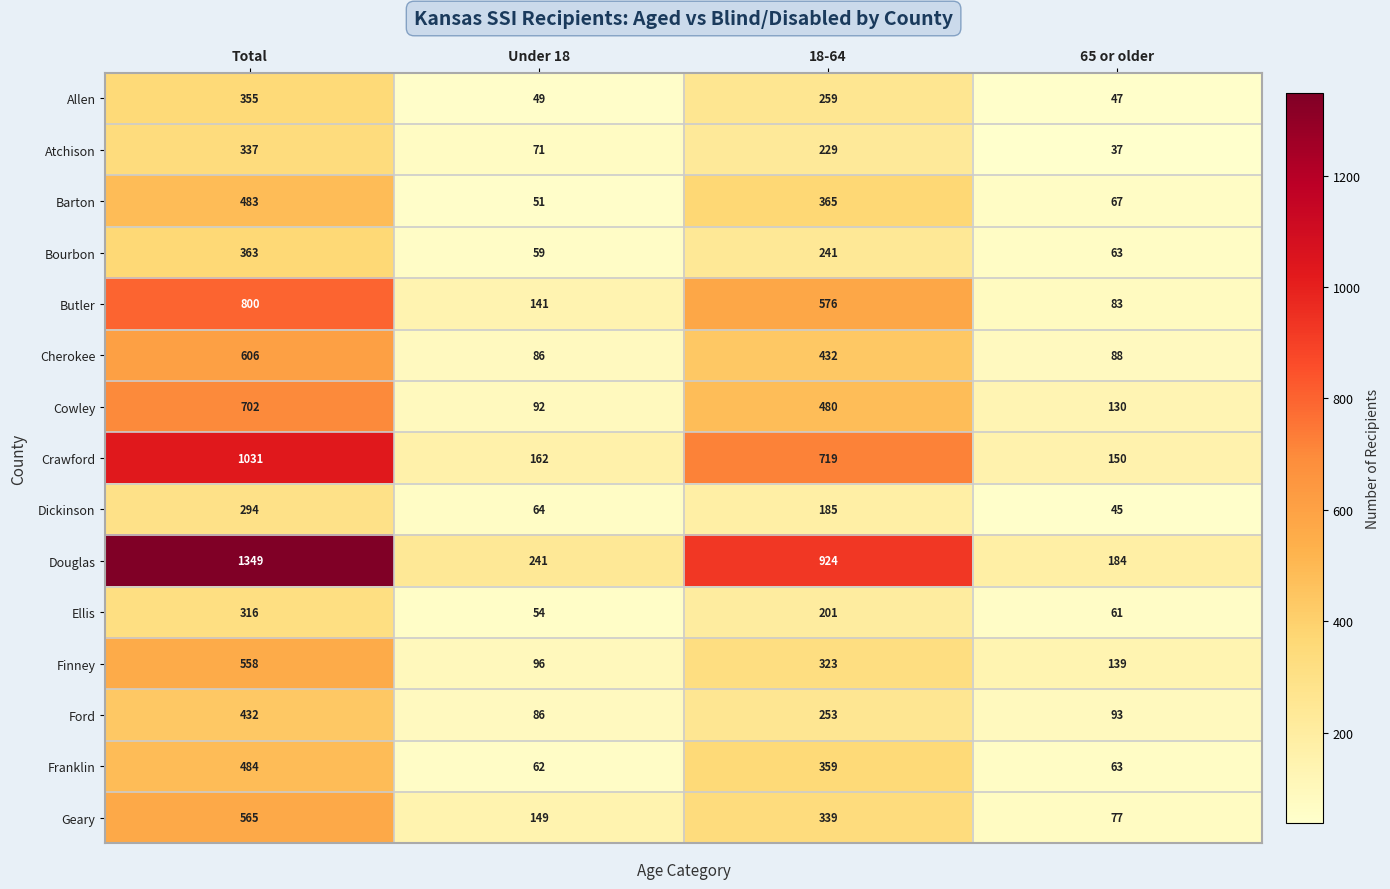

What is the total value across all series at Total?

8675